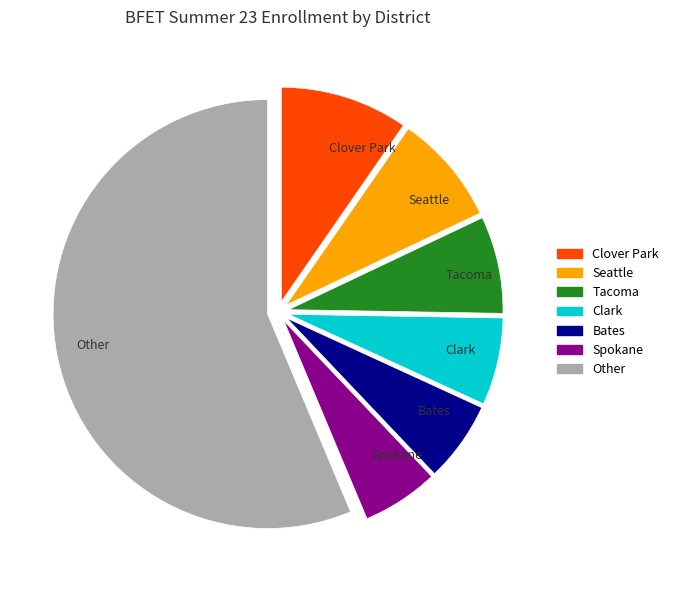

Which has a higher value, Bates or Clark?

Clark